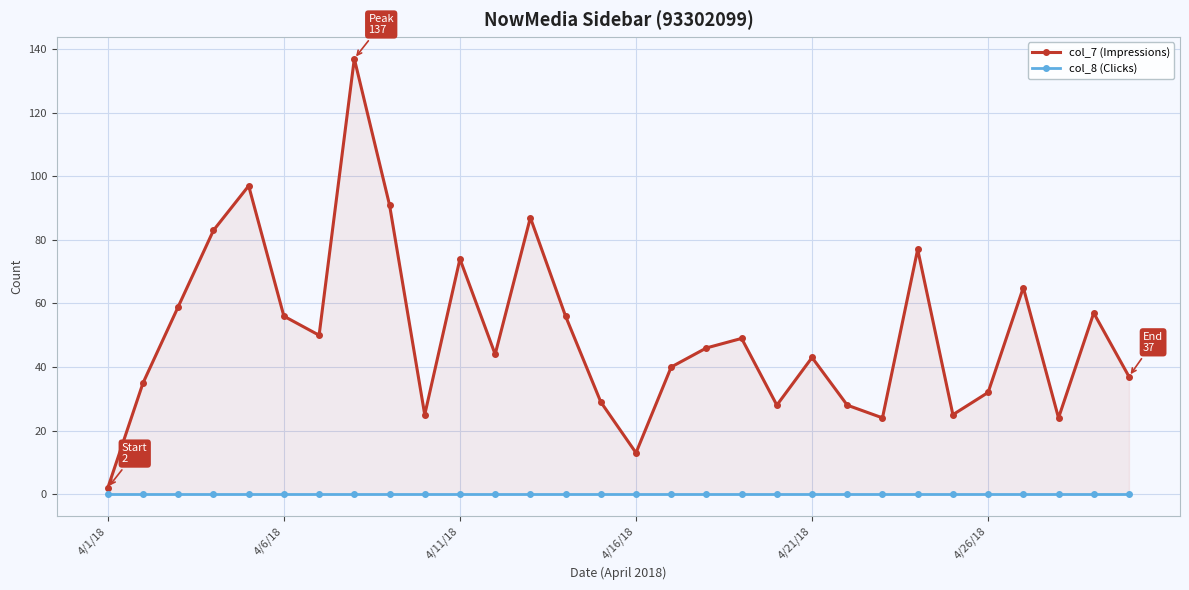

What is the value of the col_7 (Impressions) point at the 15th from the left?

29